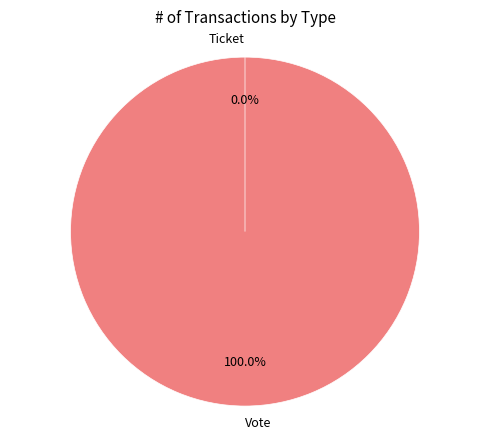

Rank the categories by value from lowest to highest.

Ticket, Vote